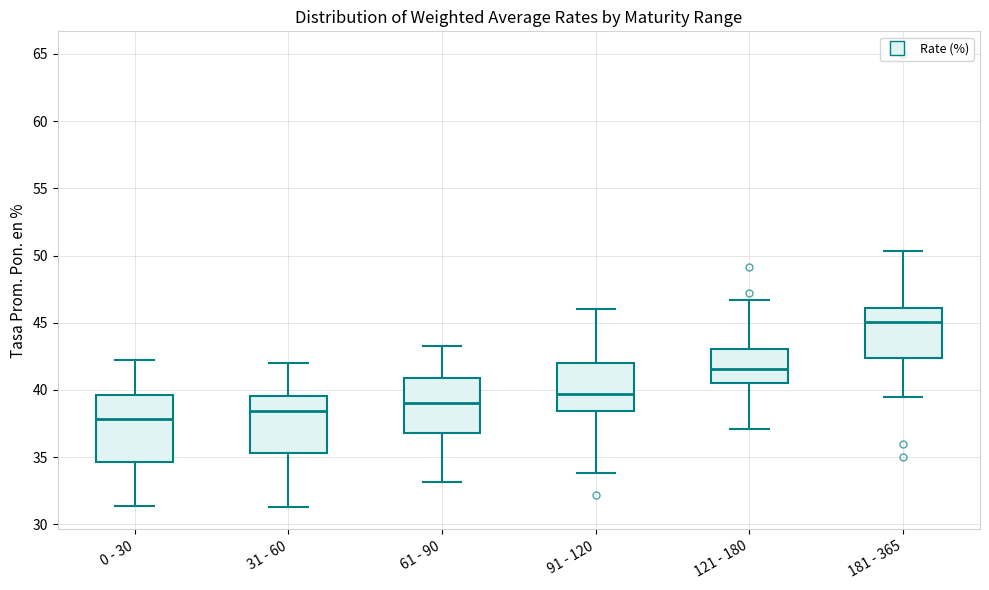

Reading left to right, read every box against the y-axis: the position of its median line, the range the box covers, and the ends of its whiskers. The values are not printed on the chart, so give them approximately, as read against the axis.

0 - 30: median 38.0, box 34.5 to 39.5, whiskers 31.5 to 42.0
31 - 60: median 38.5, box 35.5 to 39.5, whiskers 31.5 to 42.0
61 - 90: median 39.0, box 37.0 to 41.0, whiskers 33.0 to 43.5
91 - 120: median 39.5, box 38.5 to 42.0, whiskers 34.0 to 46.0
121 - 180: median 41.5, box 40.5 to 43.0, whiskers 37.0 to 46.5
181 - 365: median 45.0, box 42.5 to 46.0, whiskers 39.5 to 50.5